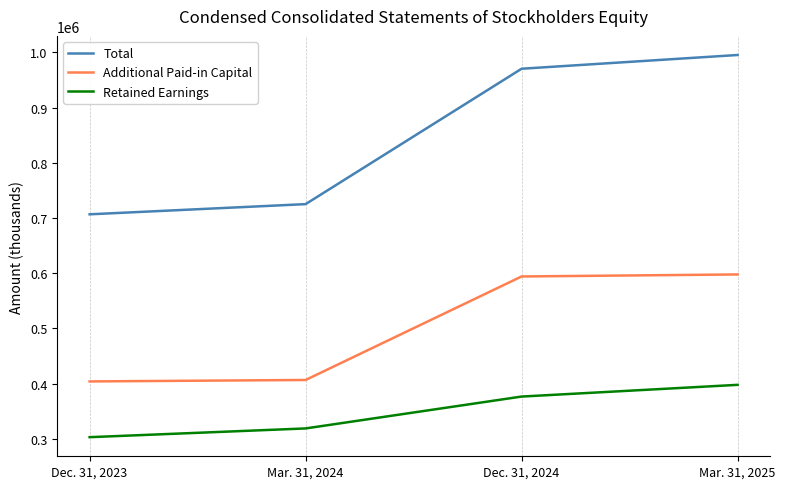

Which category has the highest value in the Retained Earnings series?

Mar. 31, 2025